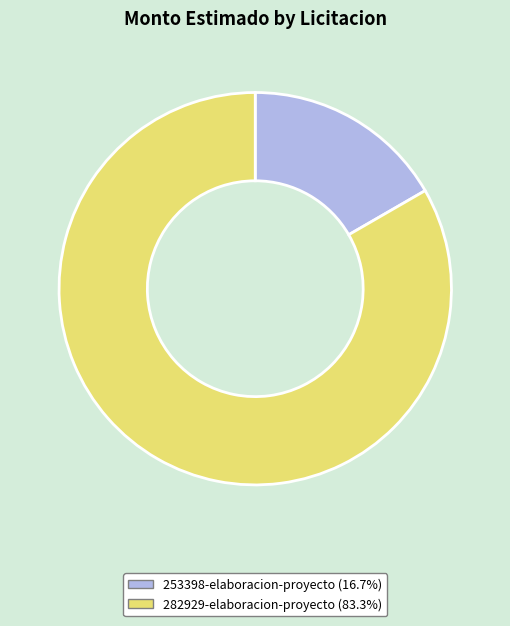

Does 282929-elaboracion-proyecto account for over 50% of the chart?

Yes